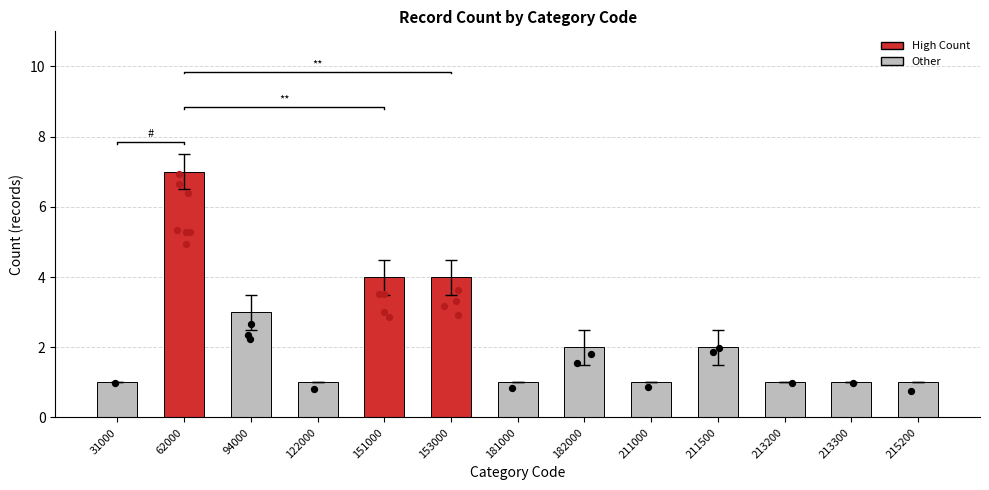

What is the change in value from 62000 to 213200?

-6